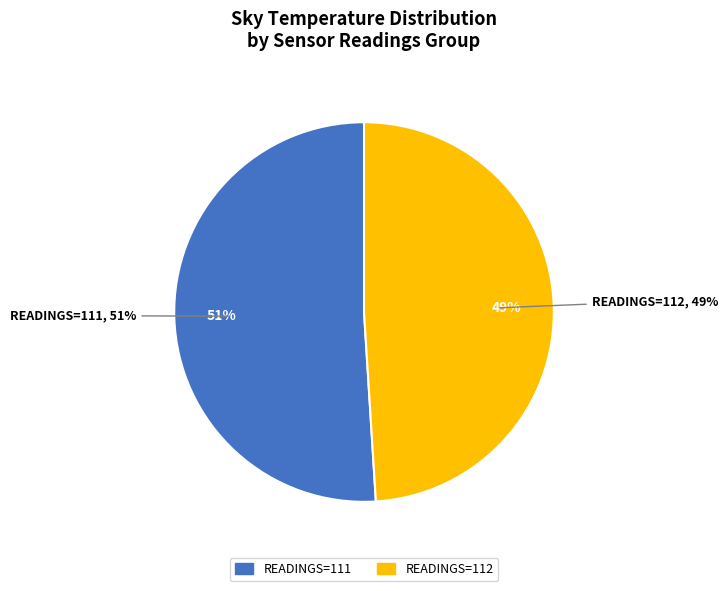

Is 28 the majority of the pie?

No